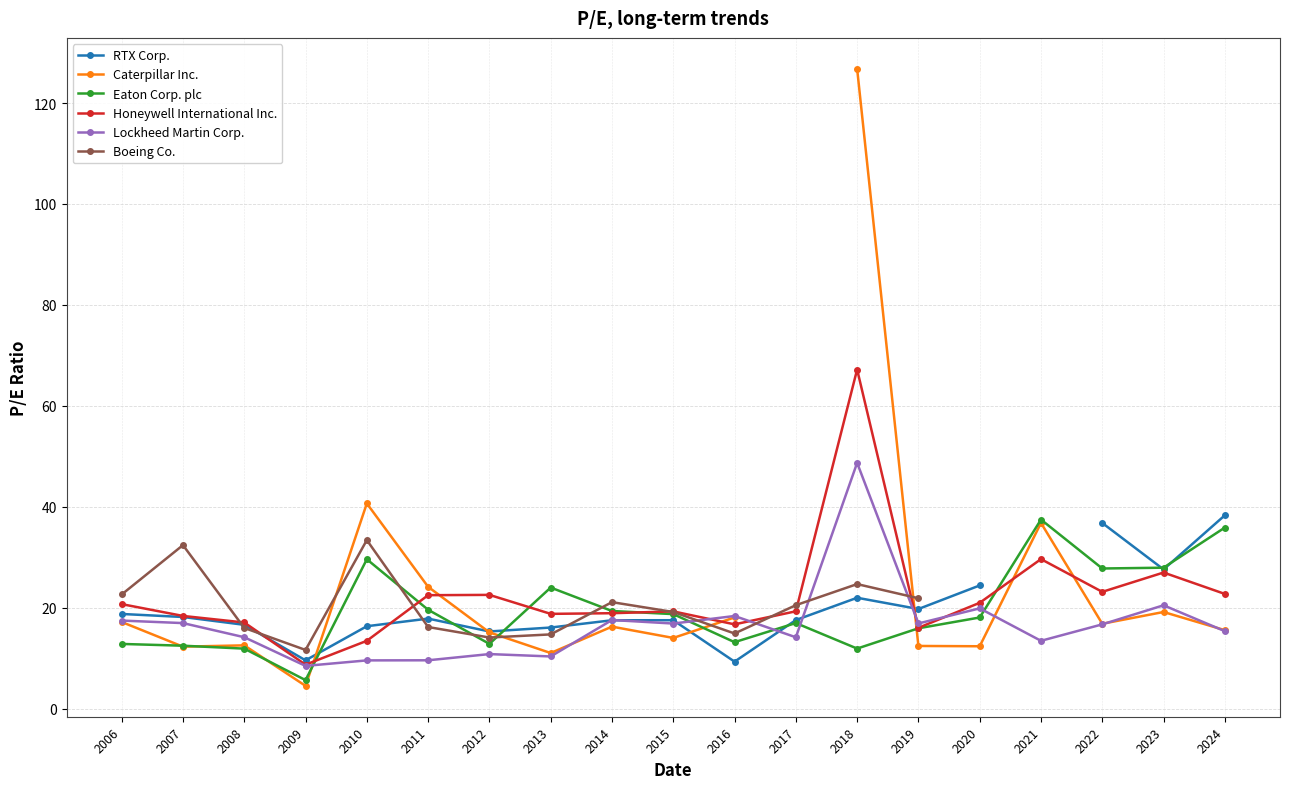

How many interior local peaks does the Eaton Corp. plc series have?

4